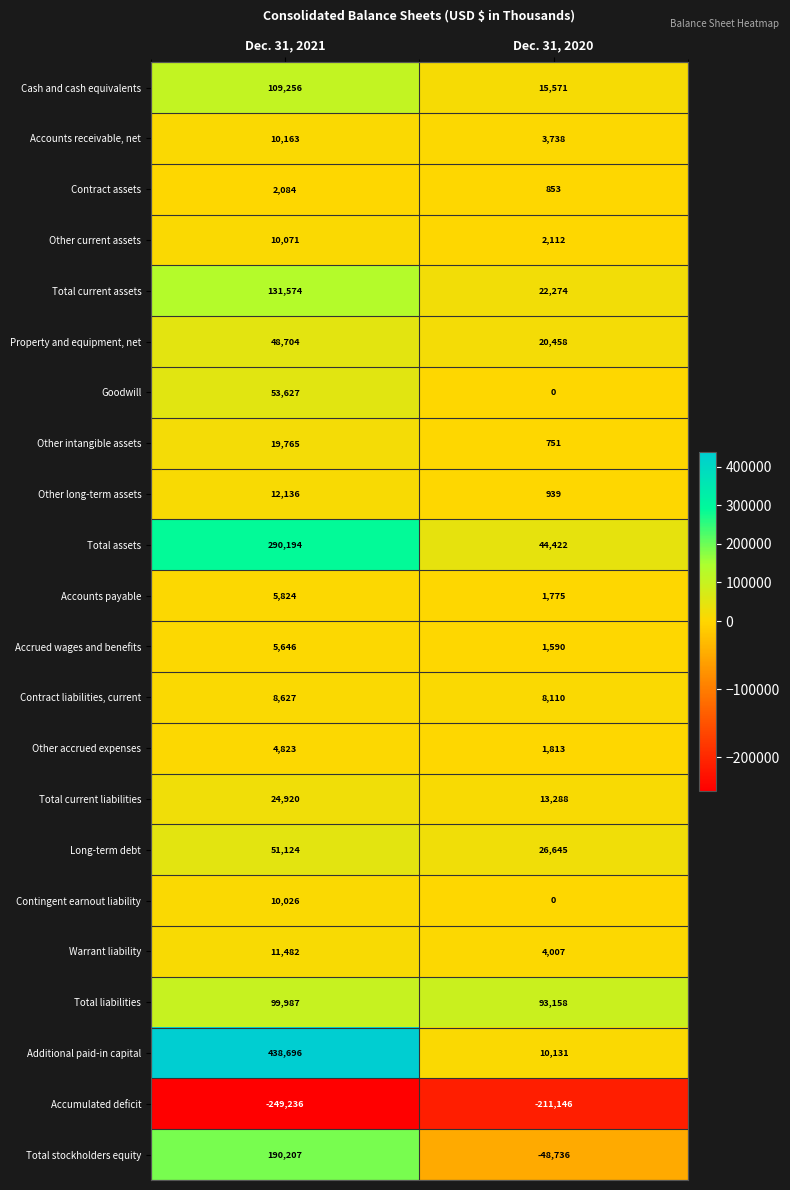

What is the greatest value displayed?

438696